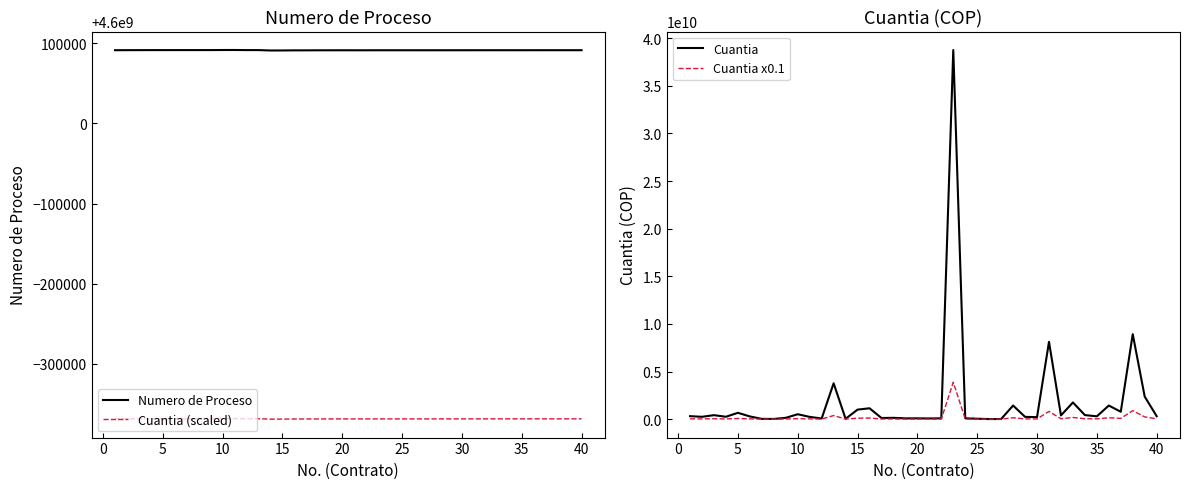

What is the smallest value displayed?

781976.8